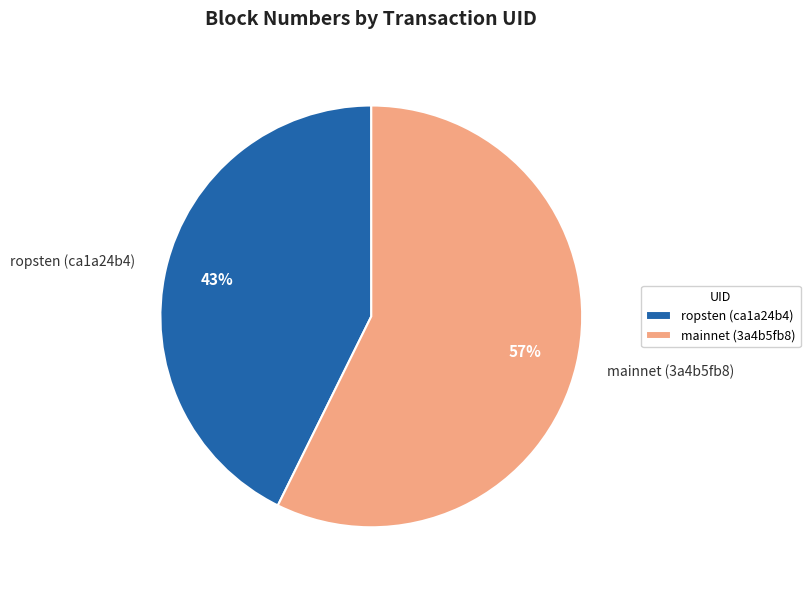

Between mainnet (3a4b5fb8) and ropsten (ca1a24b4), which is larger?

mainnet (3a4b5fb8)